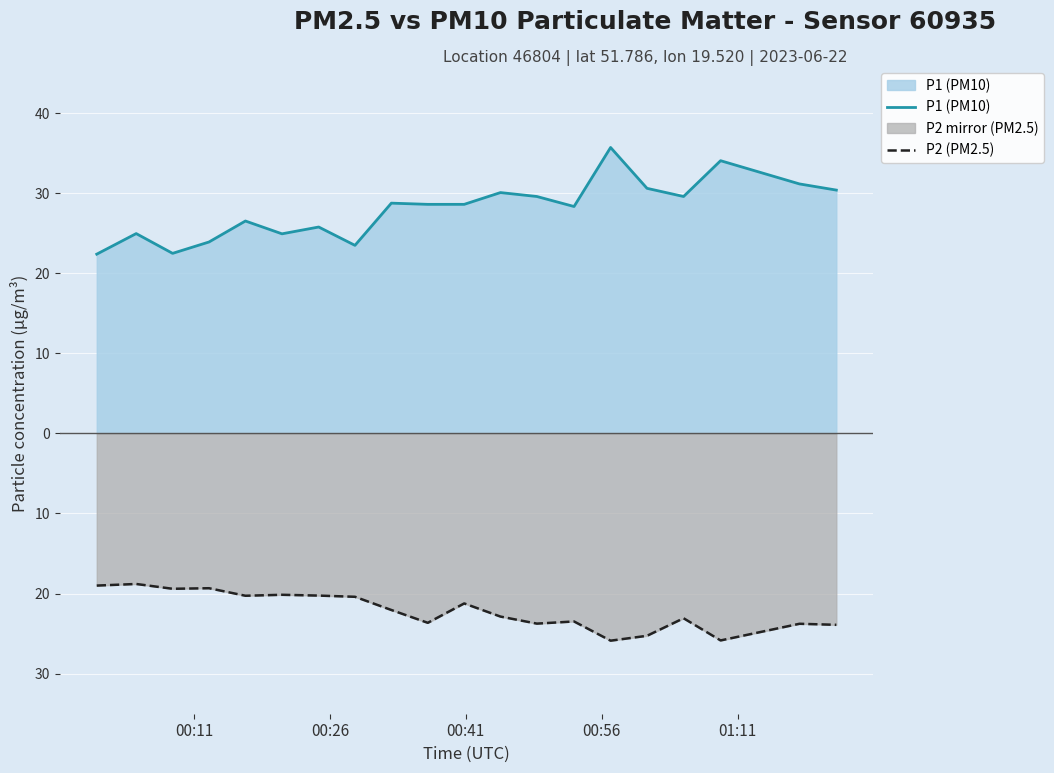

What are all the series names shown in the legend?

P1 (PM10), P2 (PM2.5)